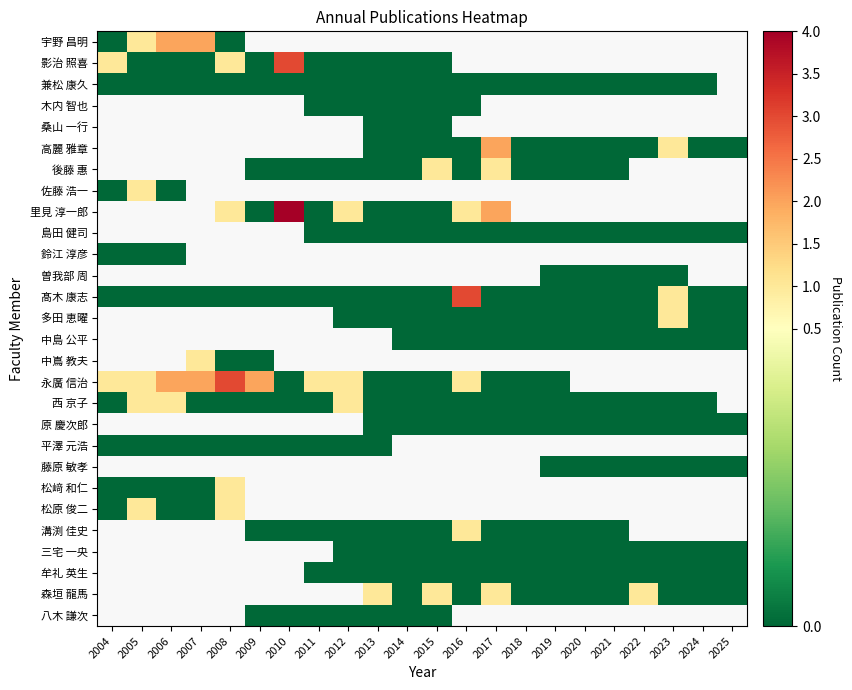

How many positive values does the 溝渕 佳史 series have?

1